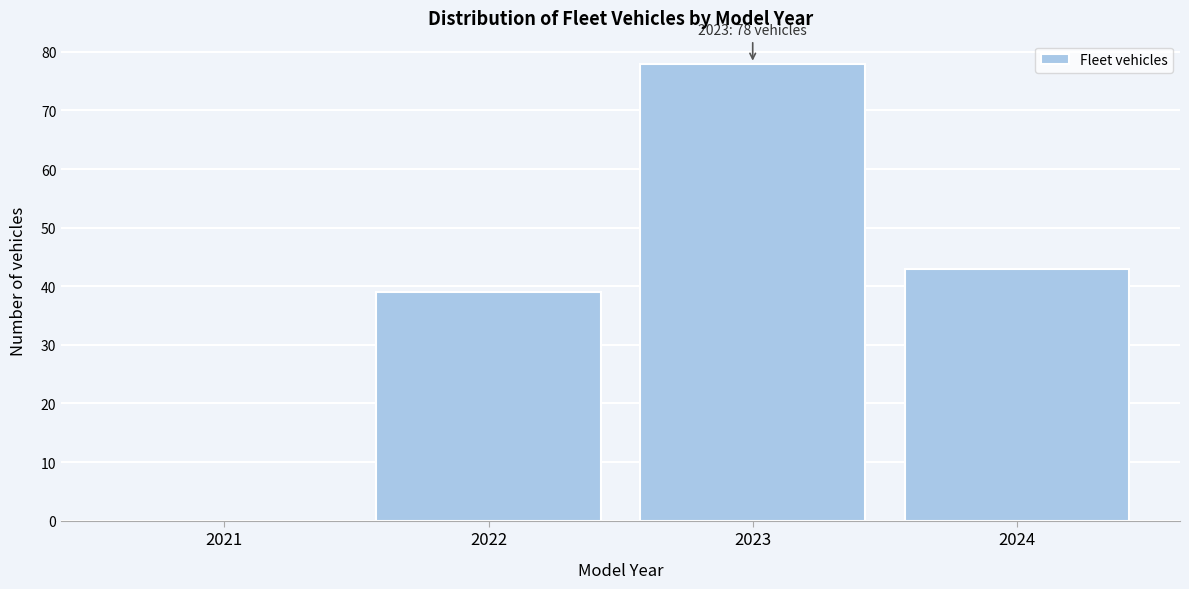

Reading right to left, what are all the values shown in this chart?

2024=43	2023=78	2022=39	2021=0